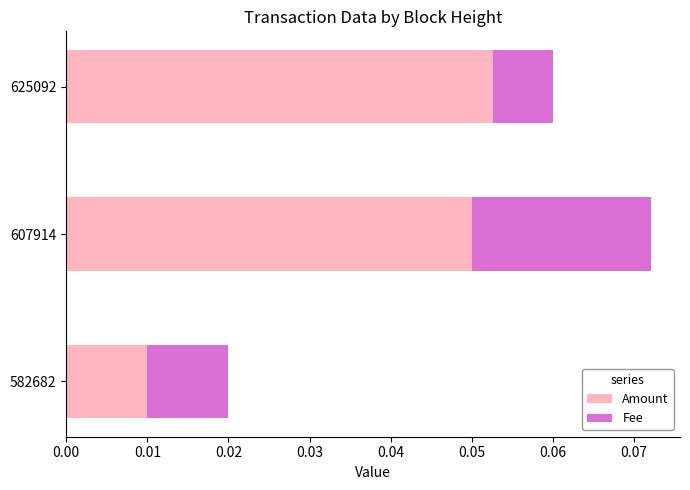

At which category is the sum across all series the highest?

607914